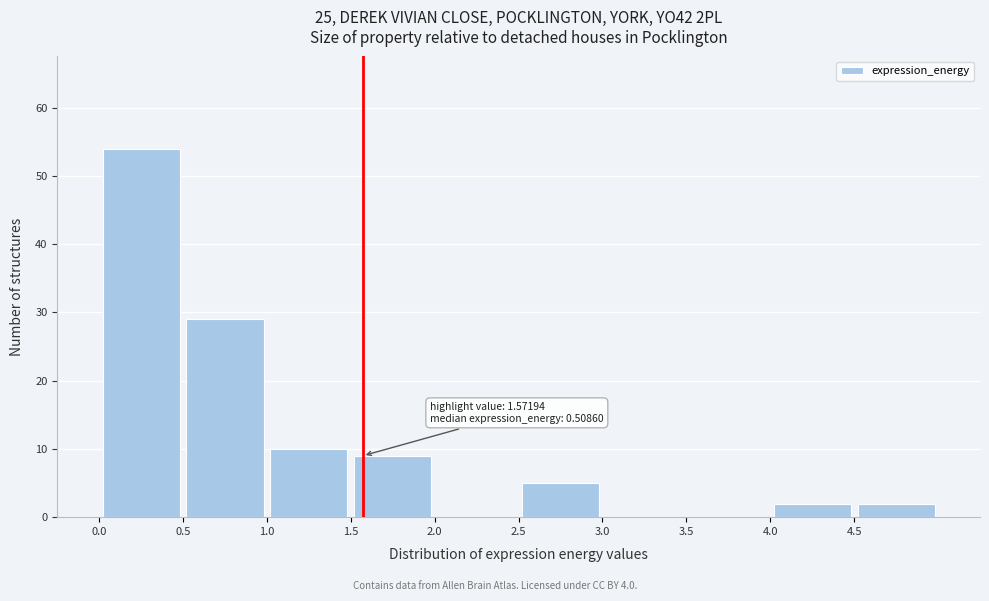

Which range on the x-axis has the tallest bar?

0.0 to 0.5